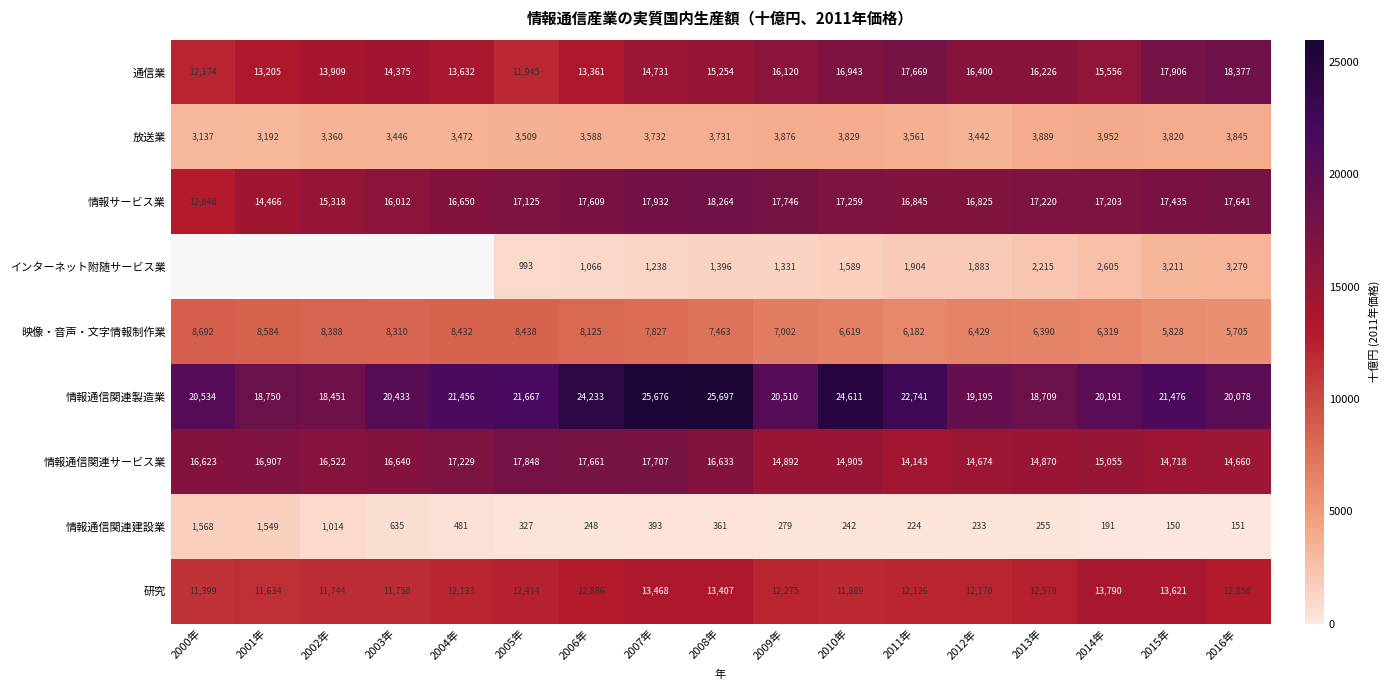

List the labels in order of 情報通信関連製造業 value, smallest first.

2002年, 2013年, 2001年, 2012年, 2016年, 2014年, 2003年, 2009年, 2000年, 2004年, 2015年, 2005年, 2011年, 2006年, 2010年, 2007年, 2008年